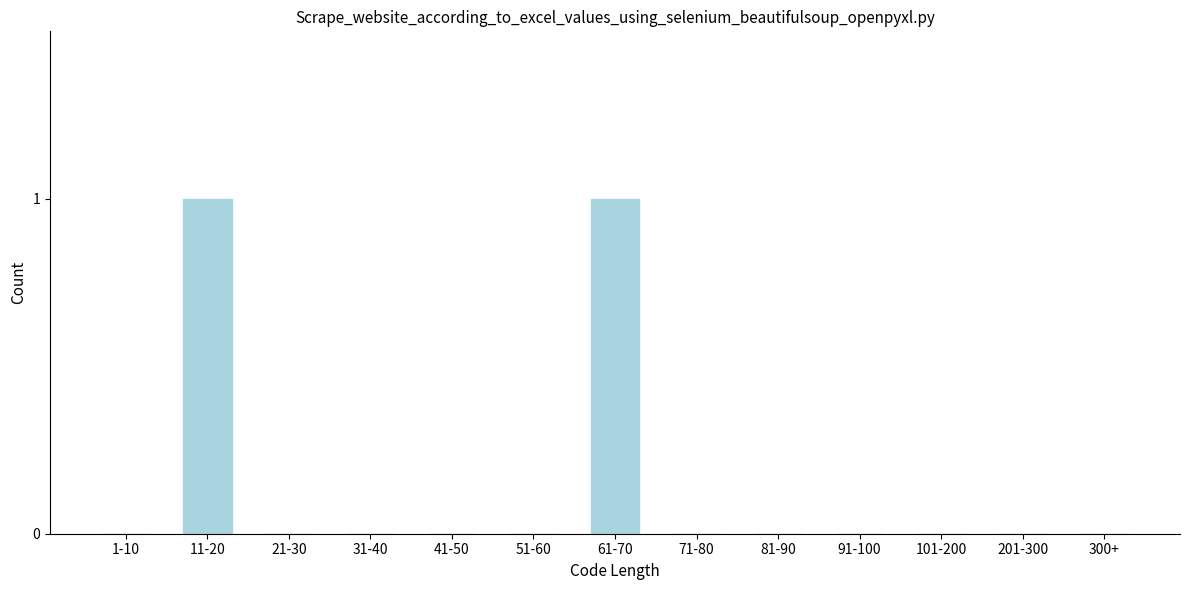

Reading left to right, extract all data points from this chart.

1-10=0	11-20=1	21-30=0	31-40=0	41-50=0	51-60=0	61-70=1	71-80=0	81-90=0	91-100=0	101-200=0	201-300=0	300+=0